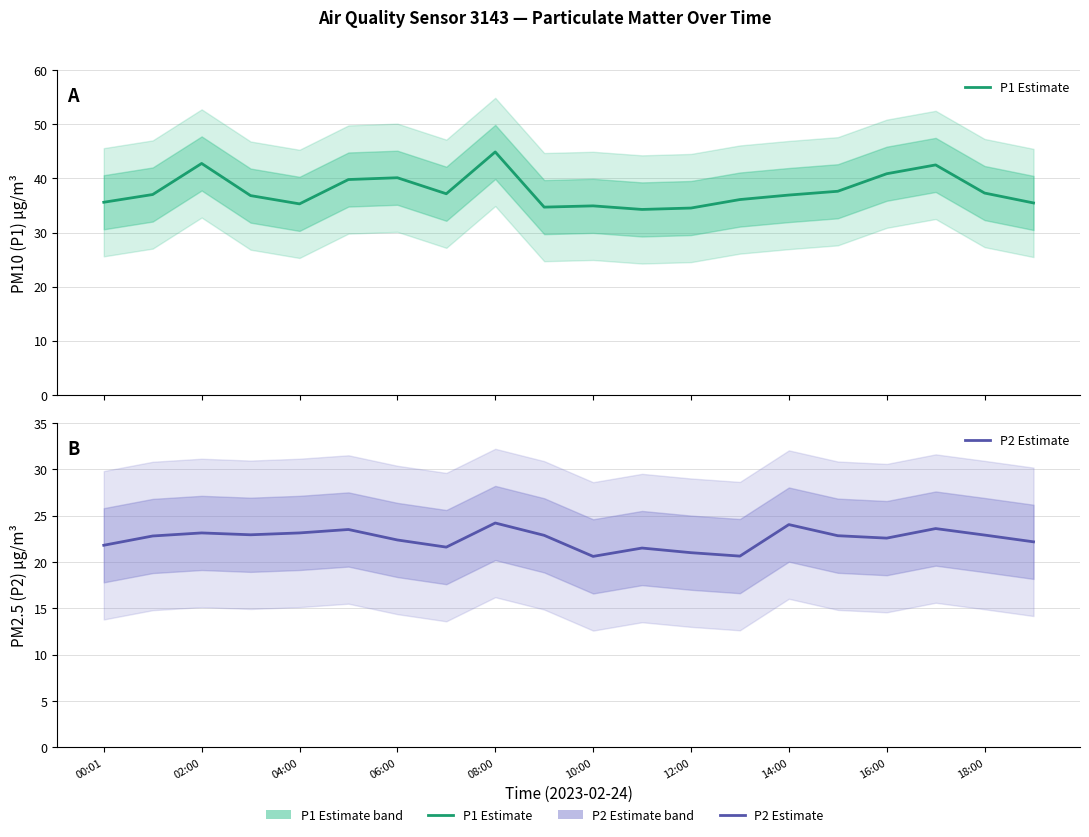

Reading left to right, what are all the values shown in this chart?

P1 Estimate: 35.6	37.0	42.8	36.8	35.3	39.8	40.1	37.2	44.9	34.7	34.9	34.3	34.5	36.1	36.9	37.6	40.9	42.5	37.3	35.5
P2 Estimate: 21.8	22.8	23.1	22.9	23.1	23.5	22.4	21.6	24.2	22.9	20.6	21.5	21.0	20.6	24.0	22.8	22.6	23.6	22.9	22.2